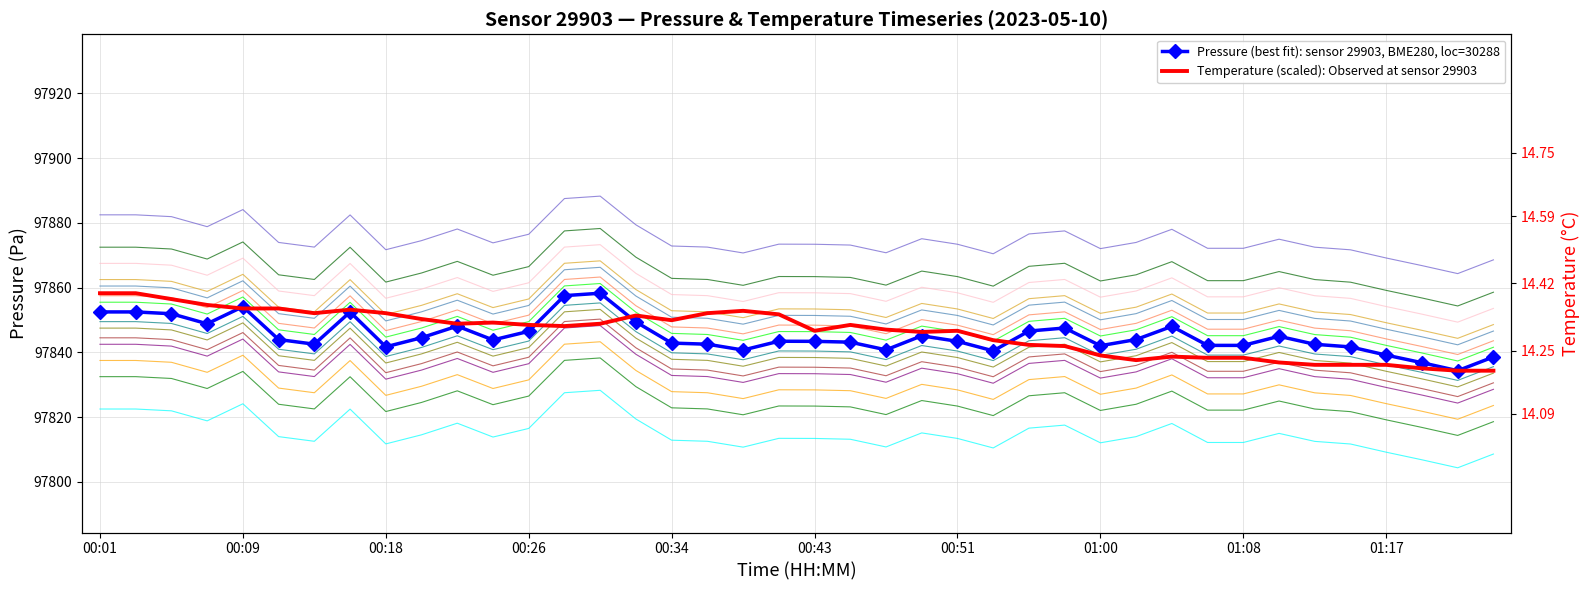

True or false: Pressure (best fit): sensor 29903, BME280, loc=30288 and Temperature (scaled): Observed at sensor 29903 cross at least once.

True